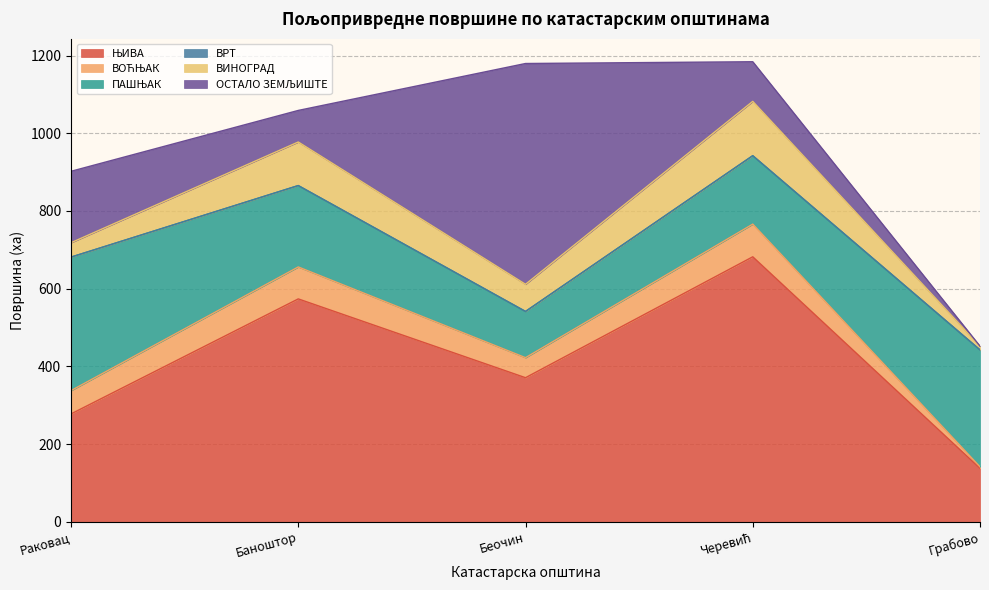

True or false: ОСТАЛО ЗЕМЉИШТЕ and ВРТ intersect in this chart.

False